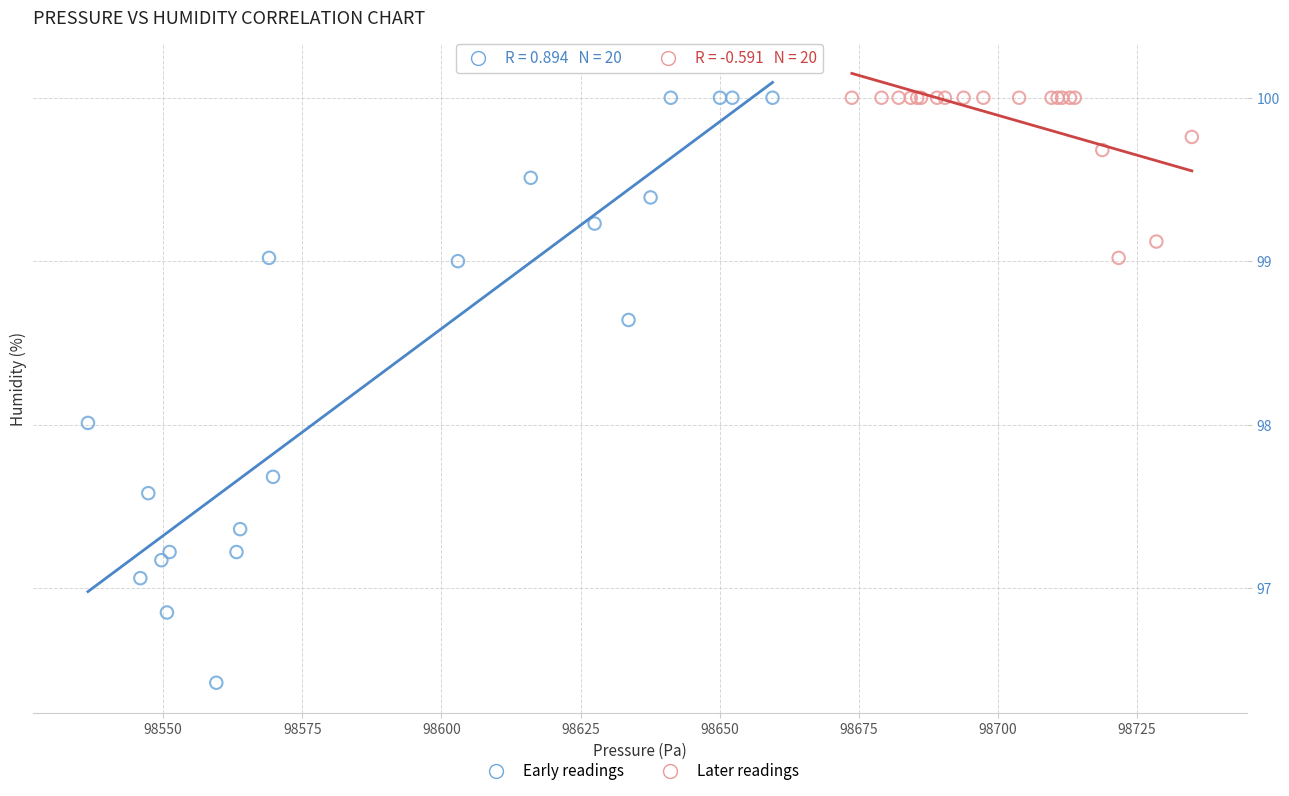

Which series has the widest spread of Y values?

Early readings